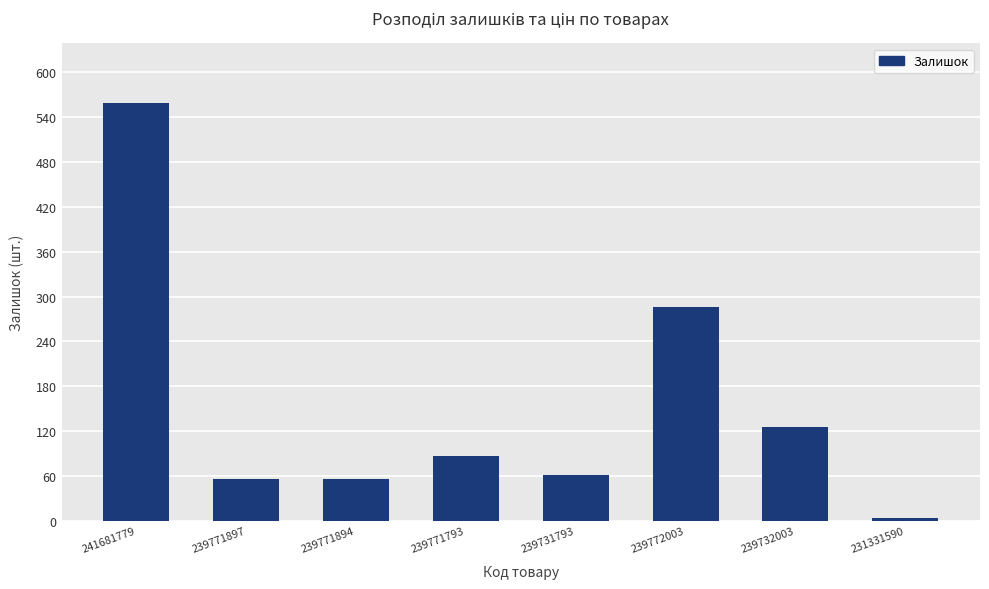

What is the difference between the maximum and minimum values?

555